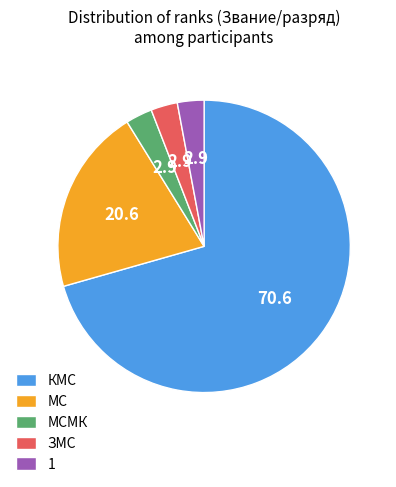

The ЗМС slice represents 3% of the pie. True or false?

True